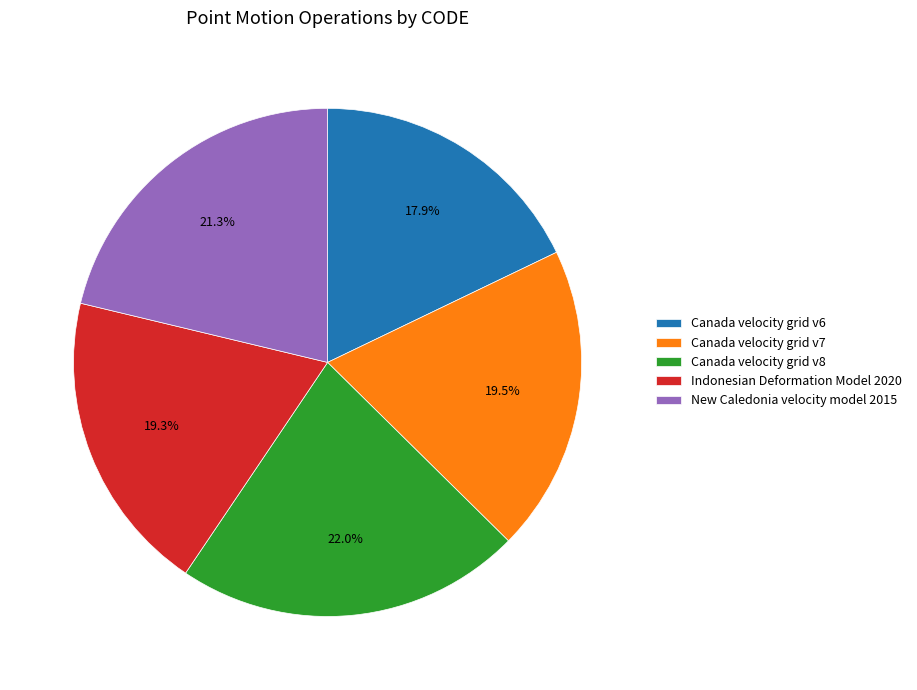

Is Canada velocity grid v6 the majority of the pie?

No